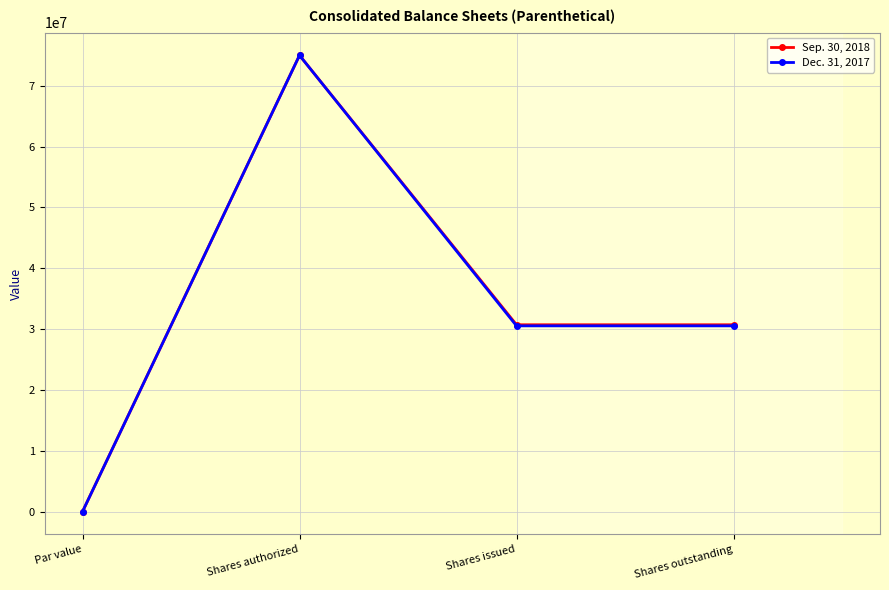

At Shares outstanding, list the series in order from largest to smallest.

Sep. 30, 2018, Dec. 31, 2017